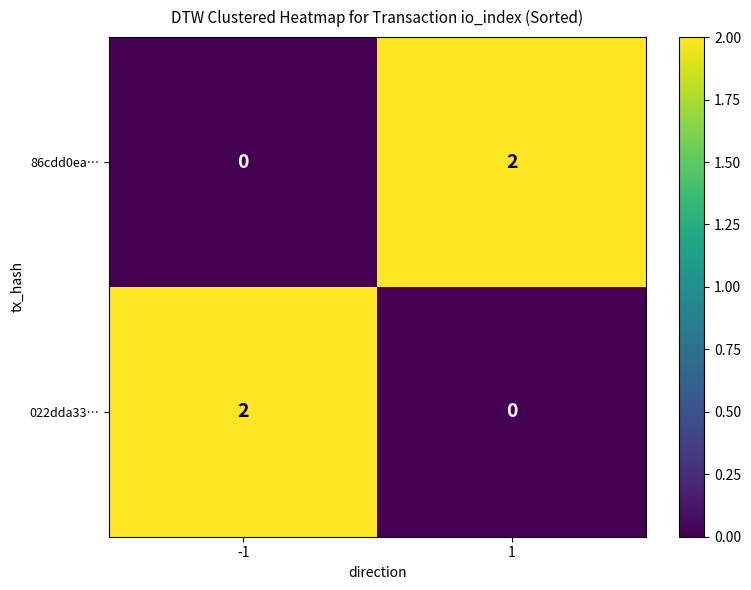

What is the total value across all series at -1?

2